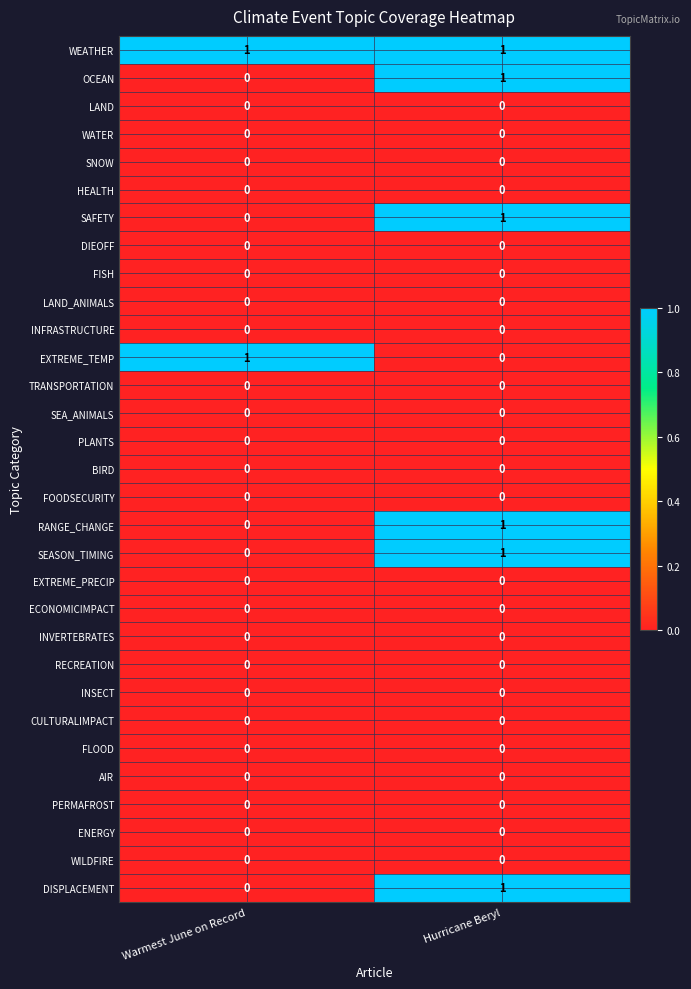

The EXTREME_PRECIP series shows 0 at Warmest June on Record. True or false?

True